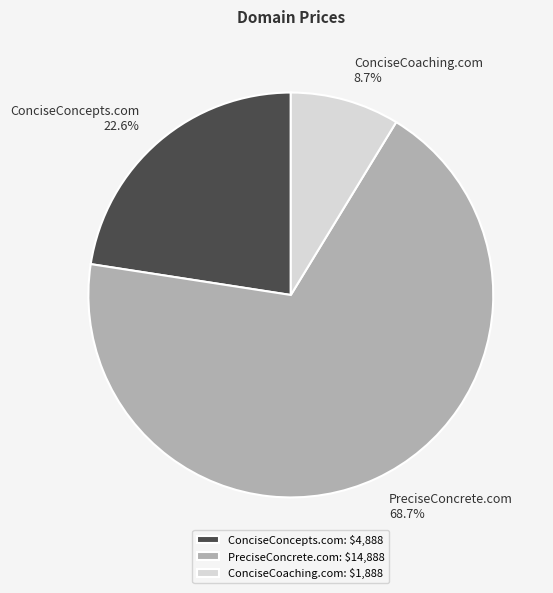

The ConciseCoaching.com slice represents 9% of the pie. True or false?

True